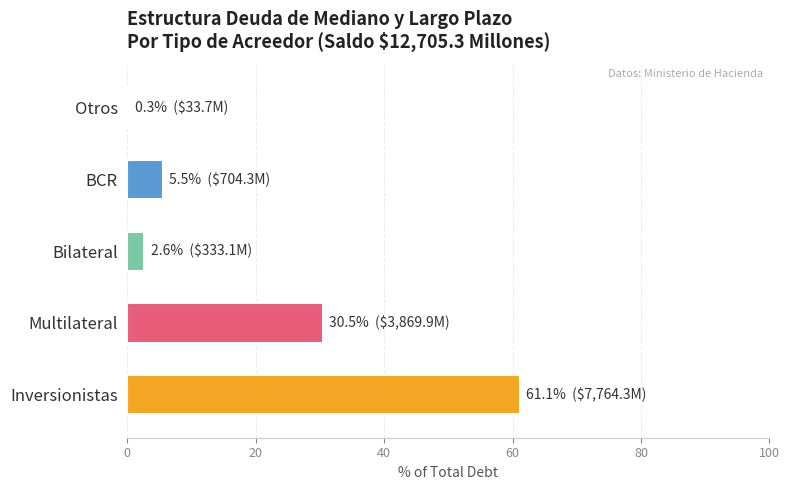

What is the sum of all values?

100.0